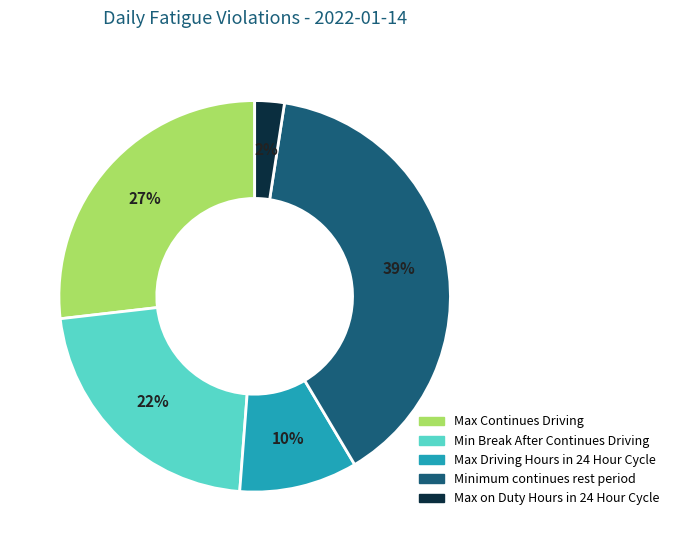

To the nearest percent, what is the average slice percentage?

20%